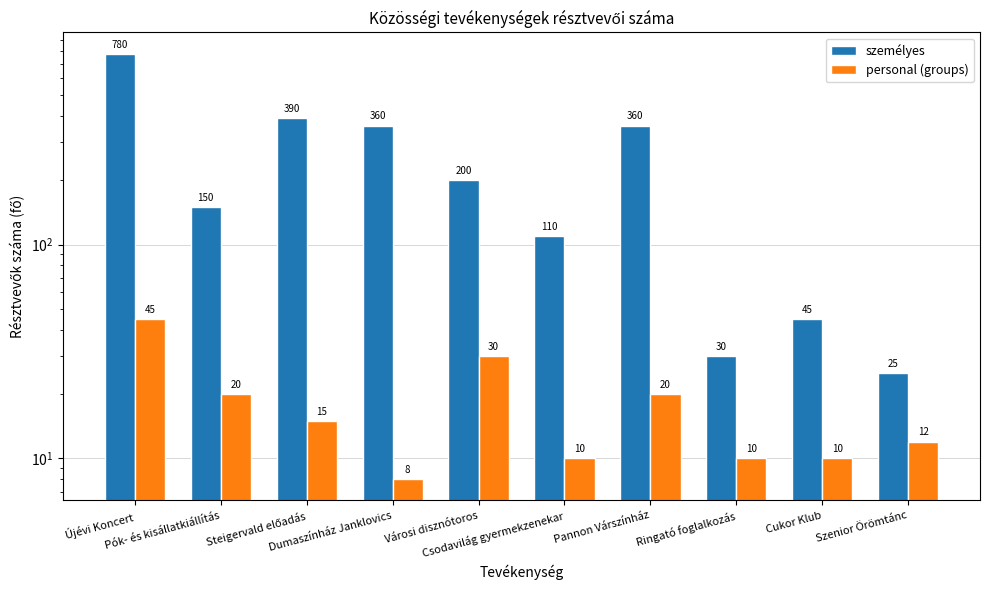

What is the label of the 10th bar from the right?

Újévi Koncert